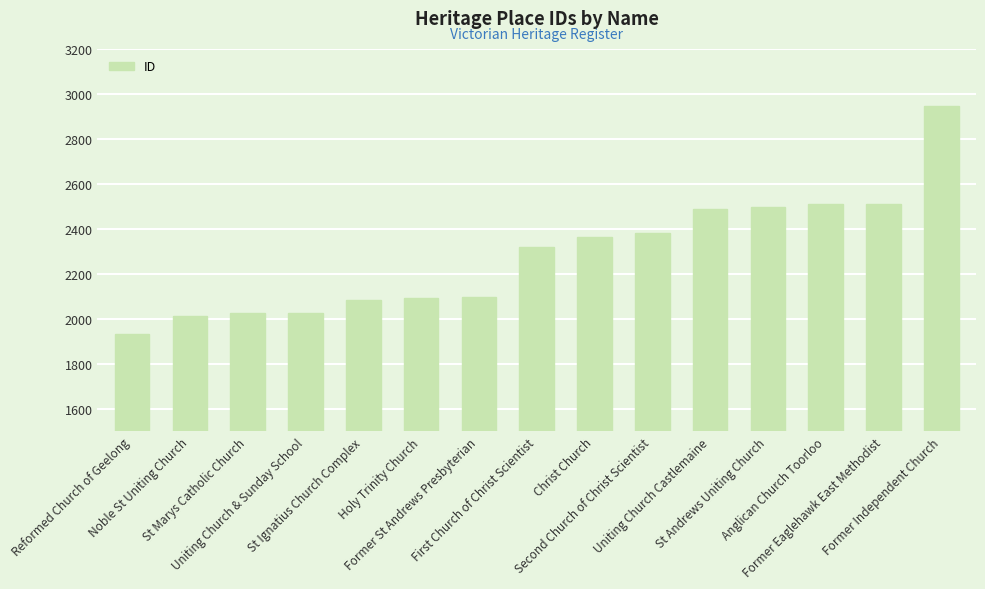

Which has a higher value, Former Eaglehawk East Methodist or St Marys Catholic Church?

Former Eaglehawk East Methodist